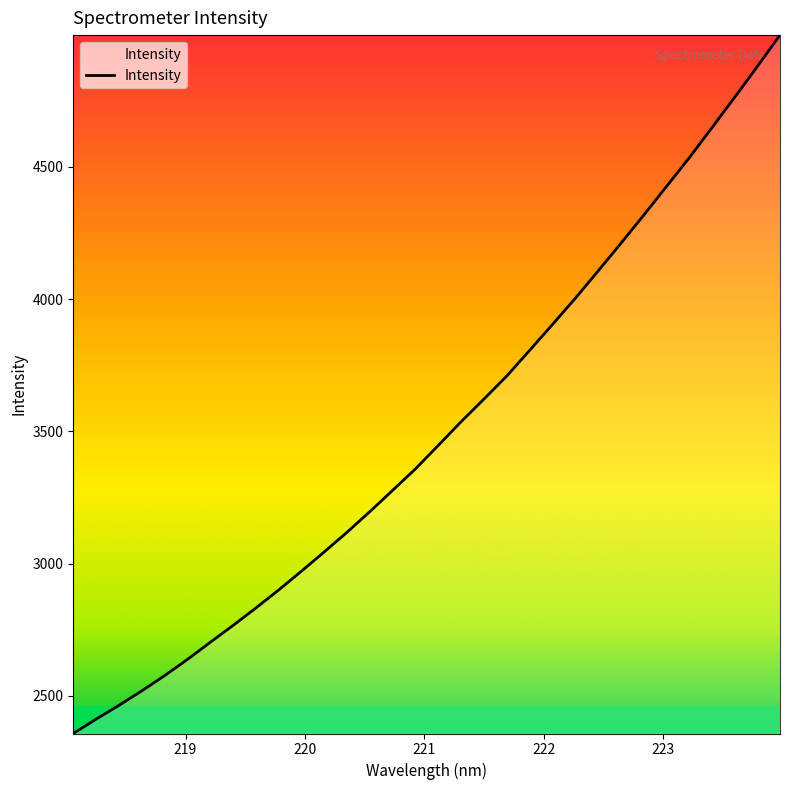

What is the minimum value shown in the chart?

2357.8